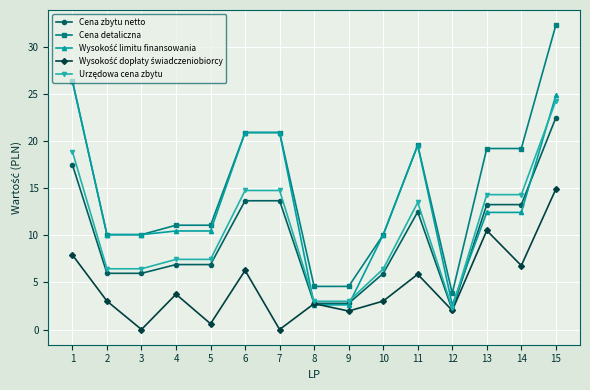

True or false: Cena detaliczna and Cena zbytu netto cross at least once.

False